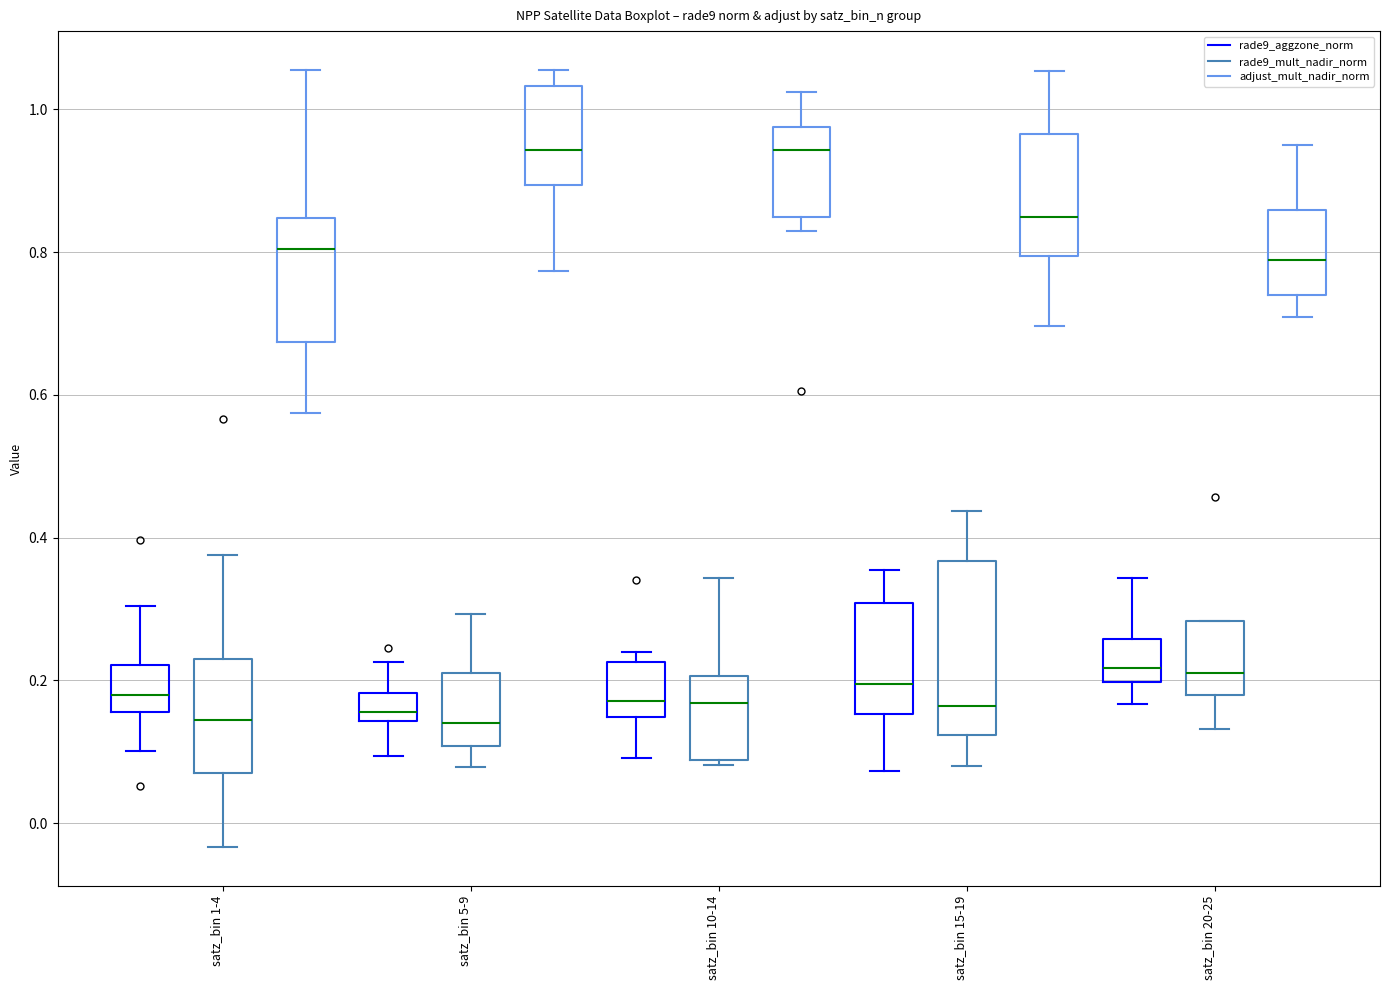

Reading left to right, read every box against the y-axis: the position of its median line, the range the box covers, and the ends of its whiskers. The values are not printed on the chart, so give them approximately, as read against the axis.

satz_bin 1-4 (rade9_aggzone_norm): median 0.18, box 0.16 to 0.22, whiskers 0.10 to 0.30
satz_bin 1-4 (rade9_mult_nadir_norm): median 0.14, box 0.08 to 0.24, whiskers -0.04 to 0.38
satz_bin 1-4 (adjust_mult_nadir_norm): median 0.80, box 0.68 to 0.84, whiskers 0.58 to 1.06
satz_bin 5-9 (rade9_aggzone_norm): median 0.16, box 0.14 to 0.18, whiskers 0.10 to 0.22
satz_bin 5-9 (rade9_mult_nadir_norm): median 0.14, box 0.10 to 0.22, whiskers 0.08 to 0.30
satz_bin 5-9 (adjust_mult_nadir_norm): median 0.94, box 0.90 to 1.04, whiskers 0.78 to 1.06
satz_bin 10-14 (rade9_aggzone_norm): median 0.18, box 0.14 to 0.22, whiskers 0.10 to 0.24
satz_bin 10-14 (rade9_mult_nadir_norm): median 0.16, box 0.08 to 0.20, whiskers 0.08 (just below the box's lower edge) to 0.34
satz_bin 10-14 (adjust_mult_nadir_norm): median 0.94, box 0.84 to 0.98, whiskers 0.82 to 1.02
satz_bin 15-19 (rade9_aggzone_norm): median 0.20, box 0.16 to 0.30, whiskers 0.08 to 0.36
satz_bin 15-19 (rade9_mult_nadir_norm): median 0.16, box 0.12 to 0.36, whiskers 0.08 to 0.44
satz_bin 15-19 (adjust_mult_nadir_norm): median 0.84, box 0.80 to 0.96, whiskers 0.70 to 1.06
satz_bin 20-25 (rade9_aggzone_norm): median 0.22, box 0.20 to 0.26, whiskers 0.16 to 0.34
satz_bin 20-25 (rade9_mult_nadir_norm): median 0.22, box 0.18 to 0.28, whiskers 0.14 to 0.28
satz_bin 20-25 (adjust_mult_nadir_norm): median 0.78, box 0.74 to 0.86, whiskers 0.70 to 0.94